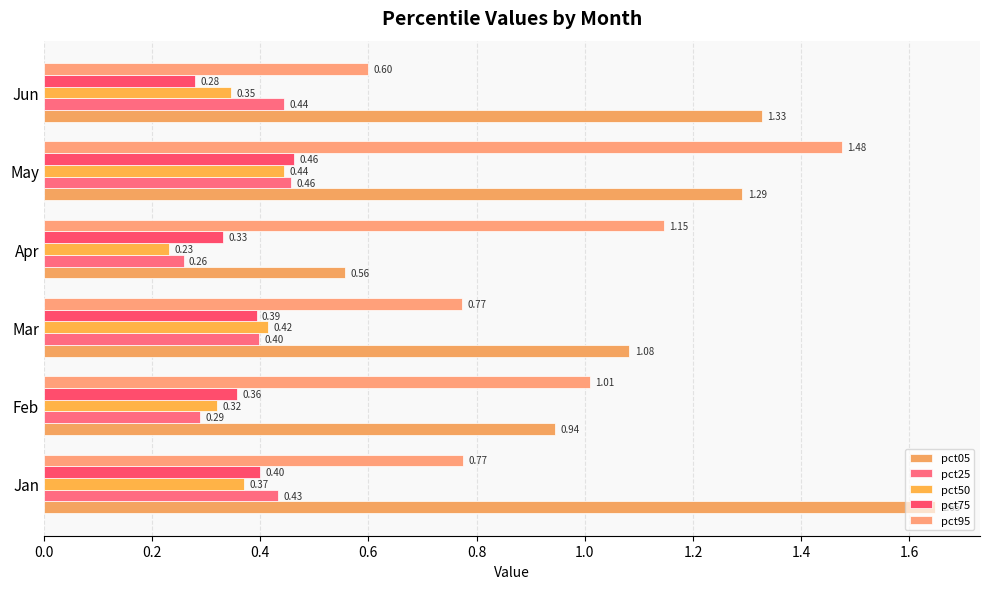

How many data points does each series have?

6